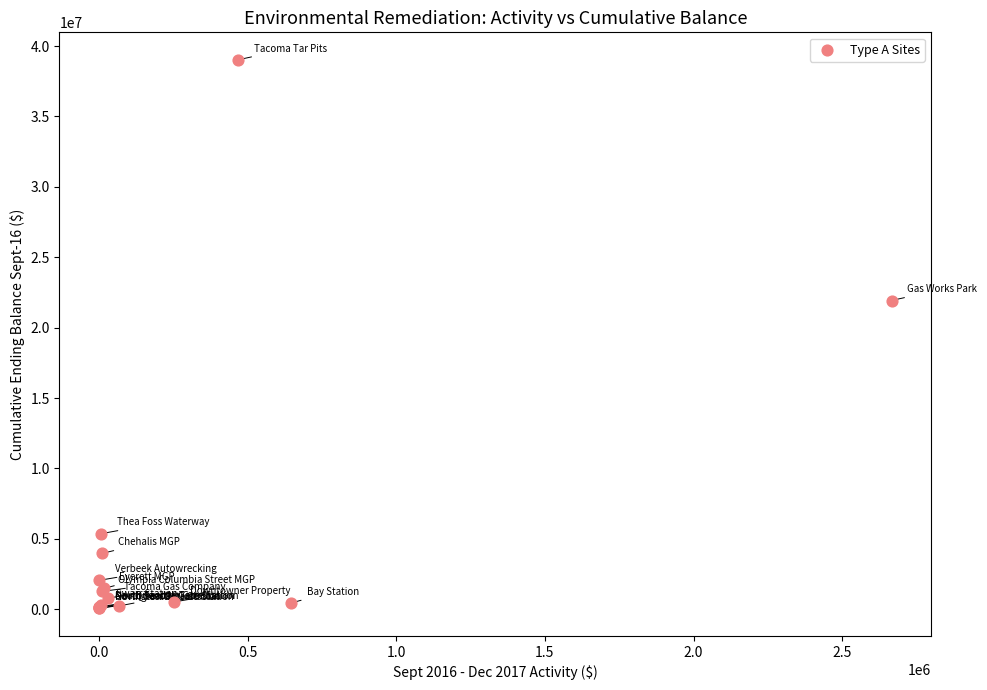

What Y value in the scatter plot is closest to 19541763?

21928910.1